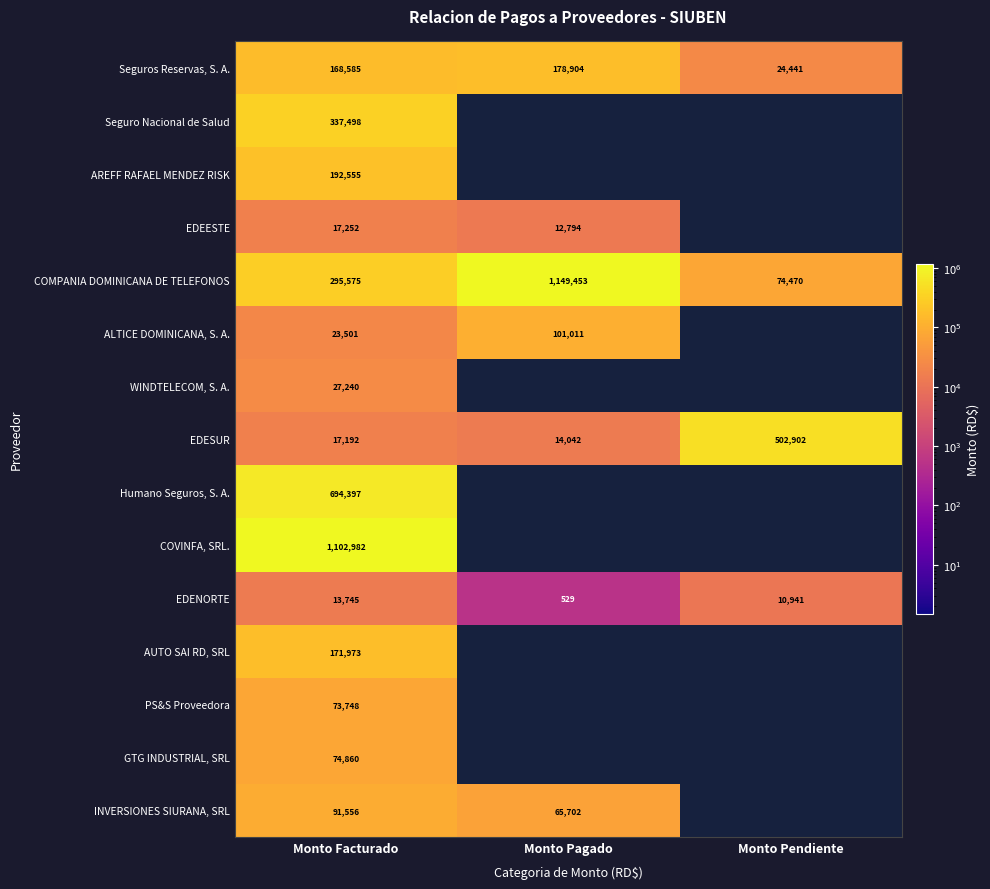

What is the greatest value displayed?

1149453.2